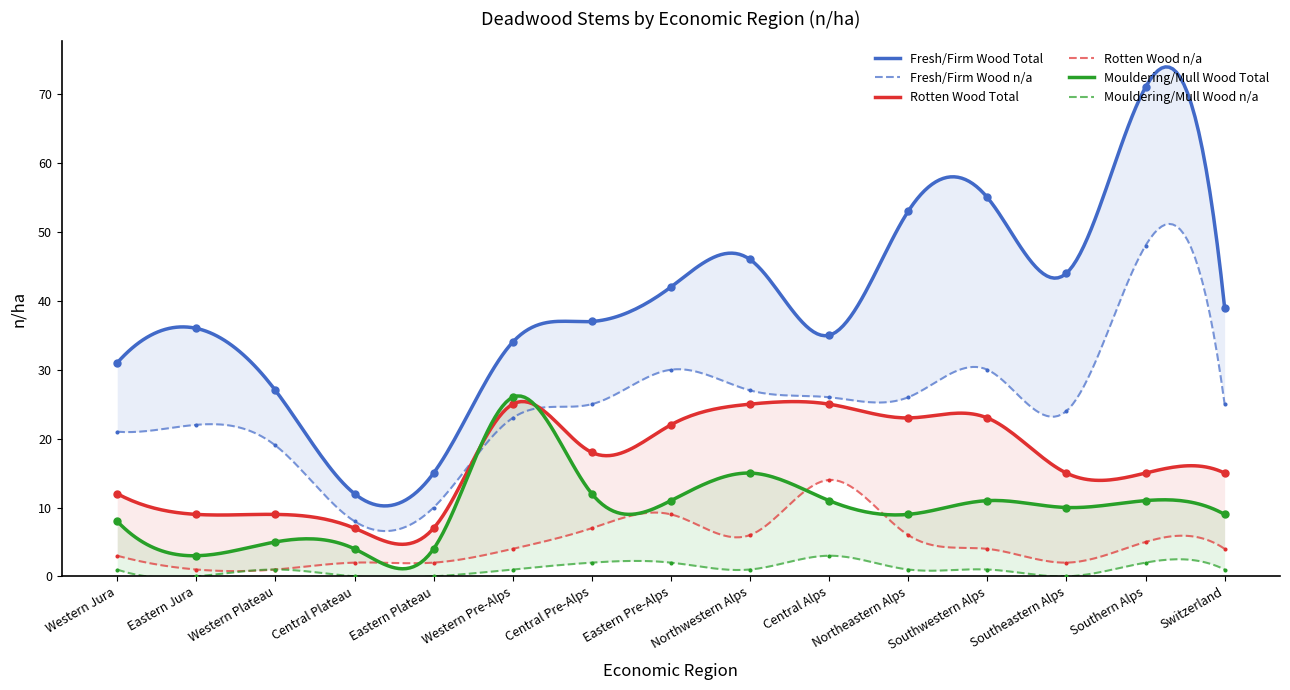

Which series has the widest spread of Y values?

fresh/firm wood total